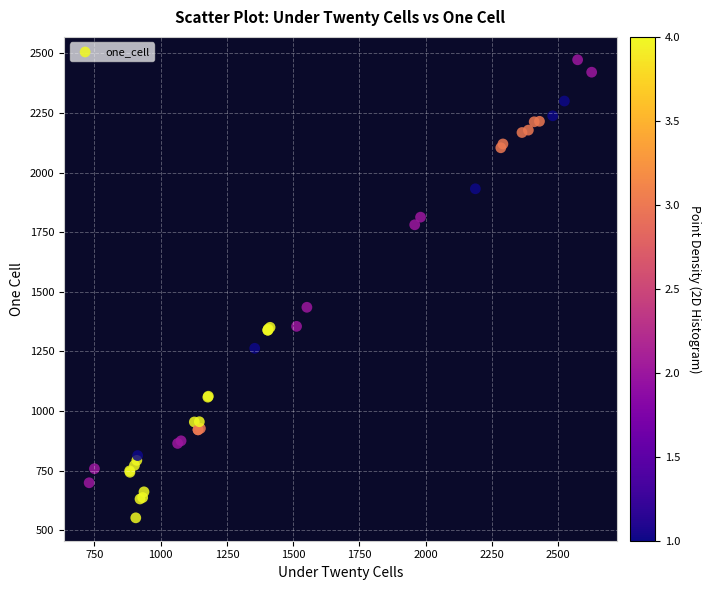

What Y value in the scatter plot is closest to 1512?

1435